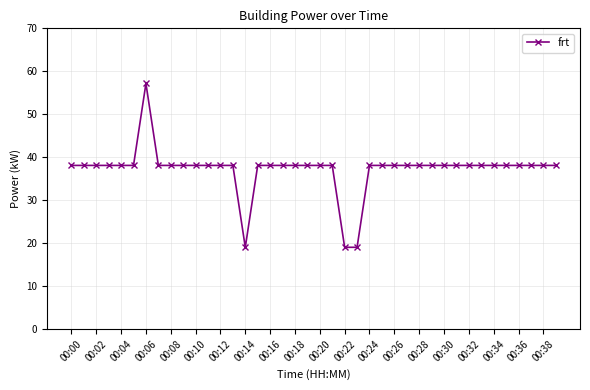

What is the value of the 12th point from the left?

38.1